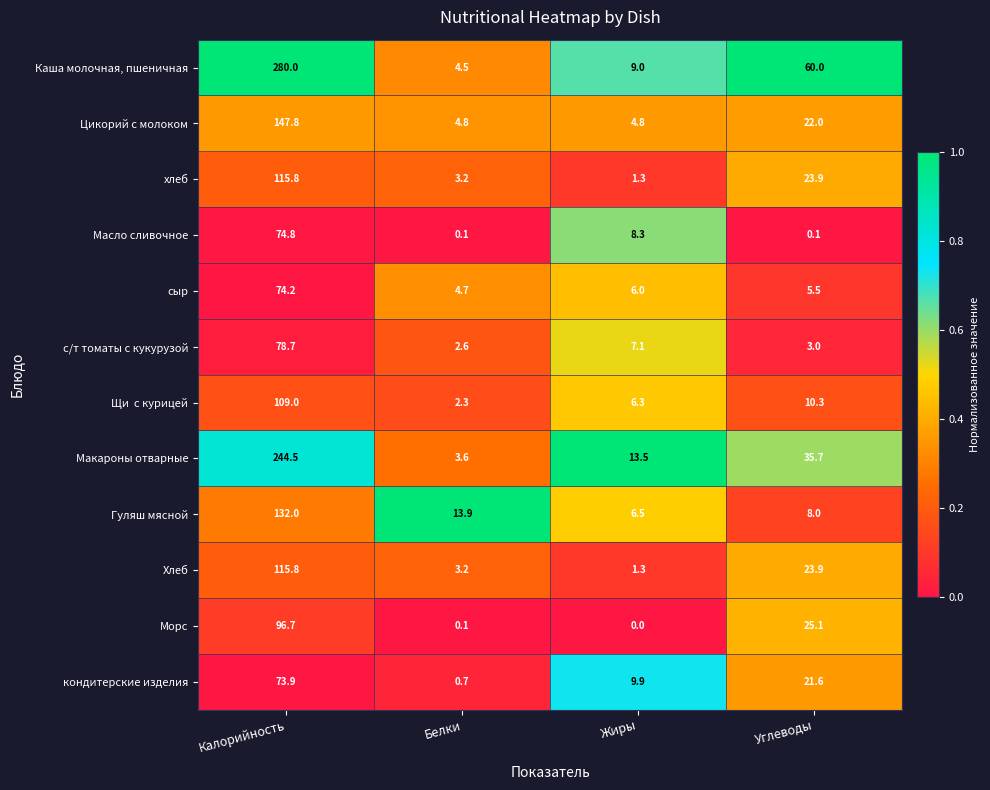

Which label corresponds to the smallest value in the chart?

Жиры